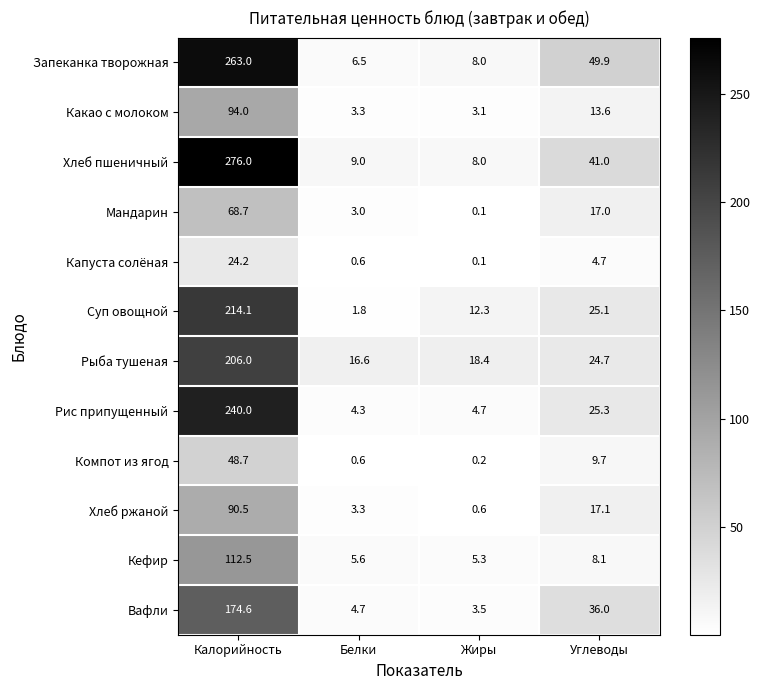

How many data points does each series have?

4